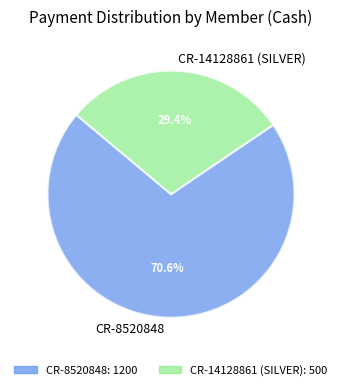

Combined, what portion of the pie is CR-8520848 and CR-14128861 (SILVER)?

100.0%